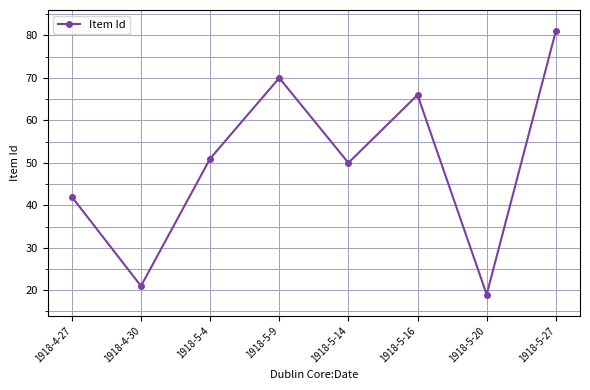

What is the average value?

50